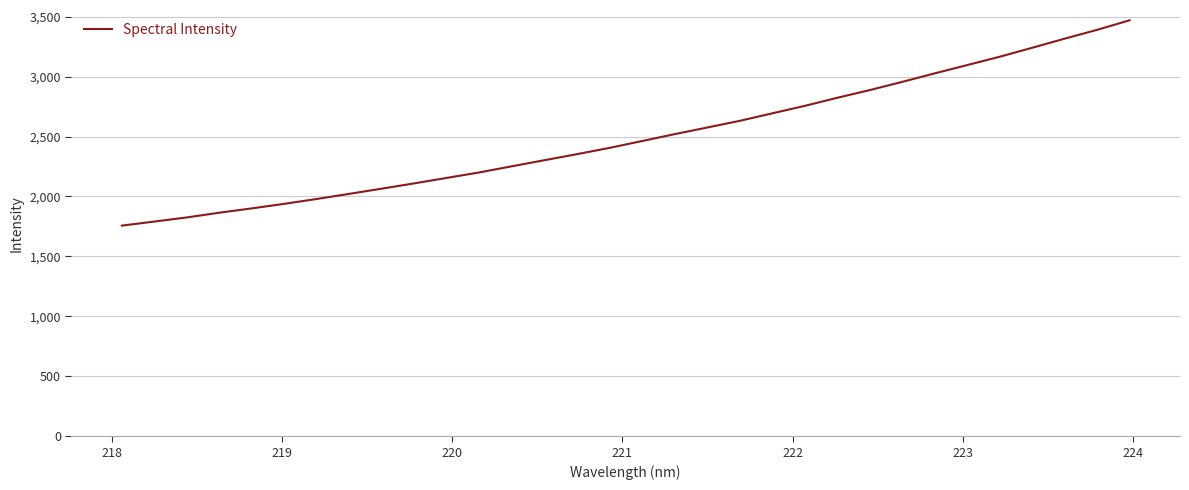

What is the smallest value displayed?

1757.1